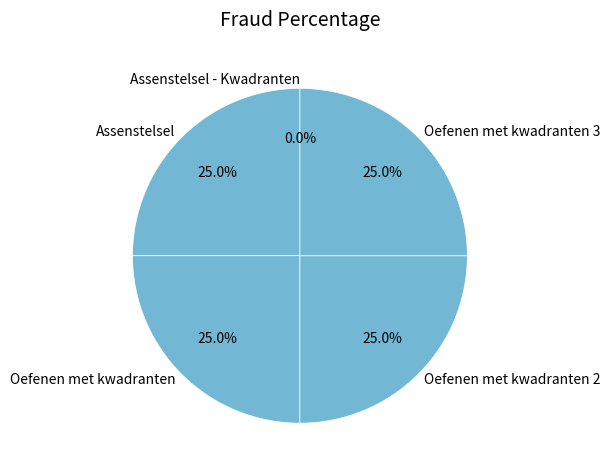

Does Oefenen met kwadranten 3 account for over 50% of the chart?

No